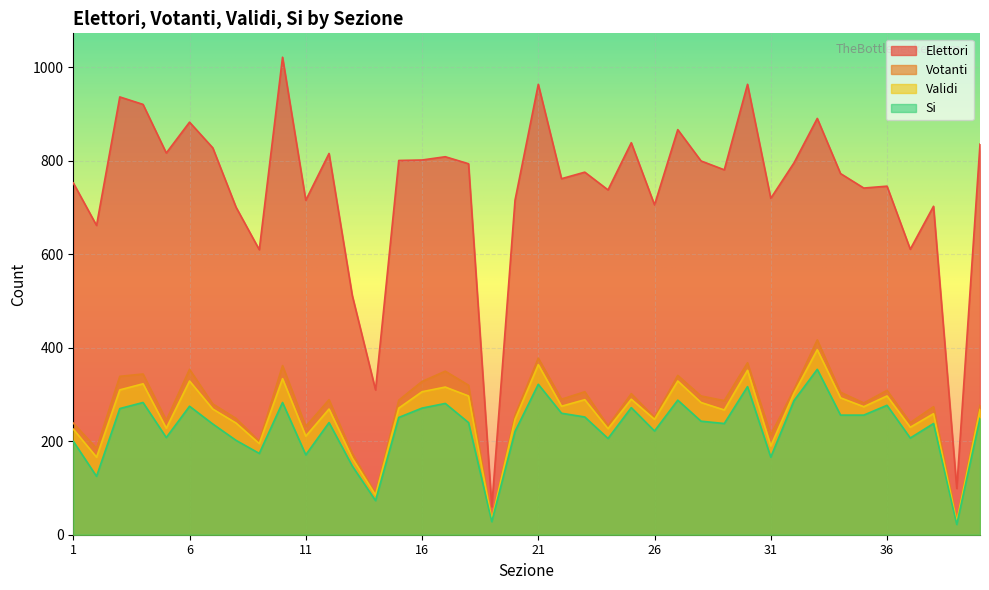

True or false: Votanti and Validi cross at least once.

False